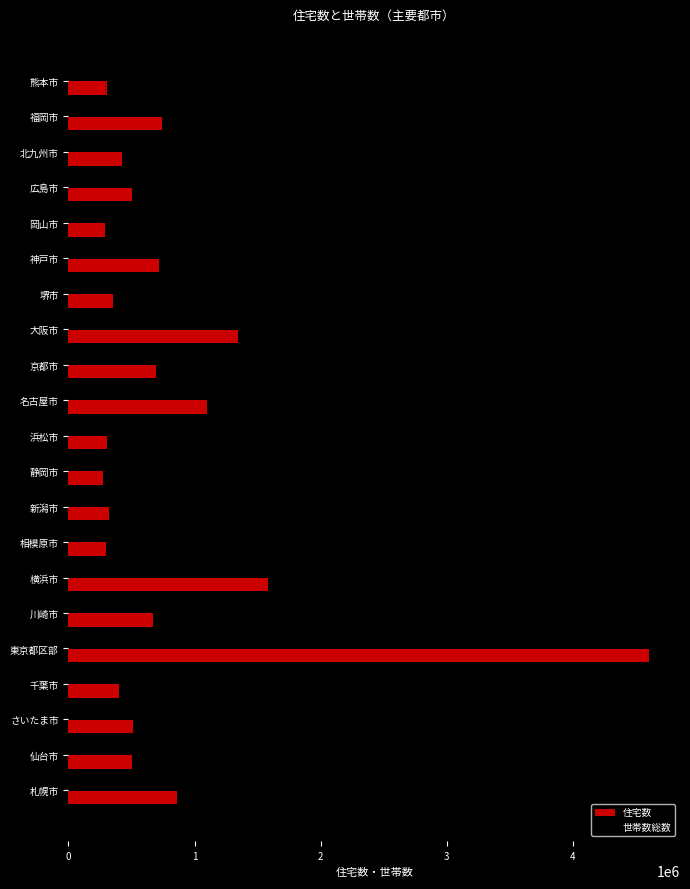

At which category is the sum across all series the highest?

東京都区部